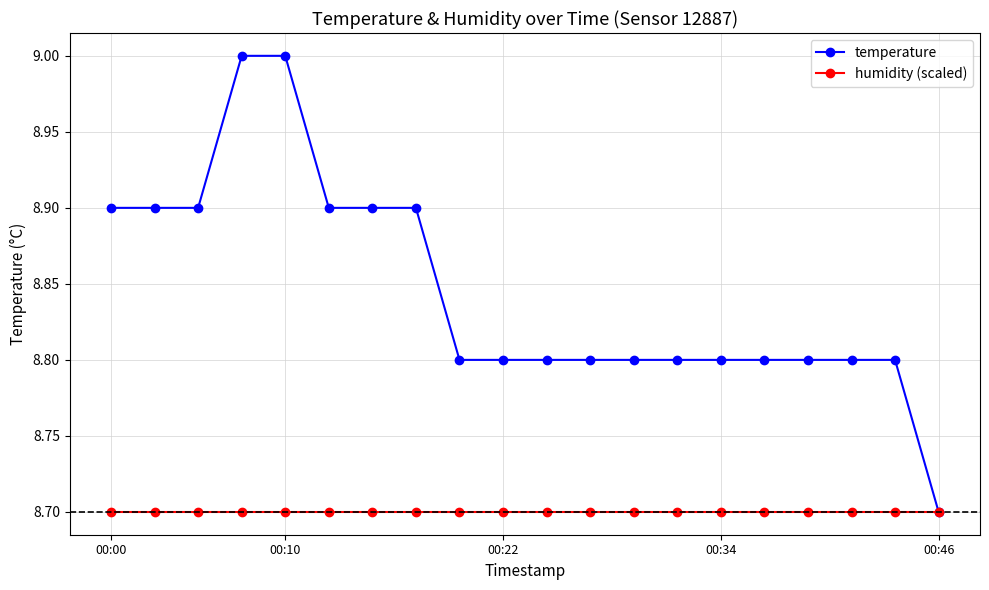

At how many categories does at least one series exceed 8?

20